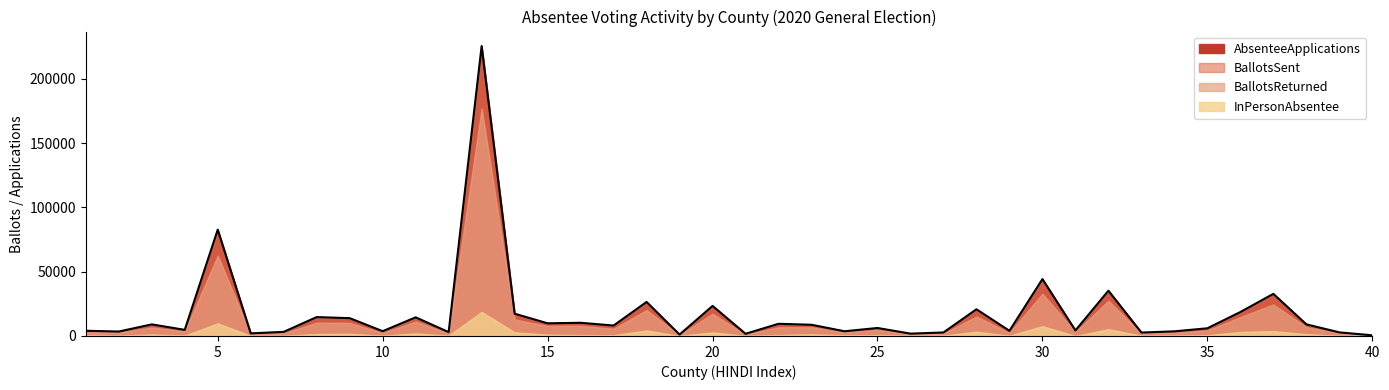

How many values in the InPersonAbsentee series are below 678?

20